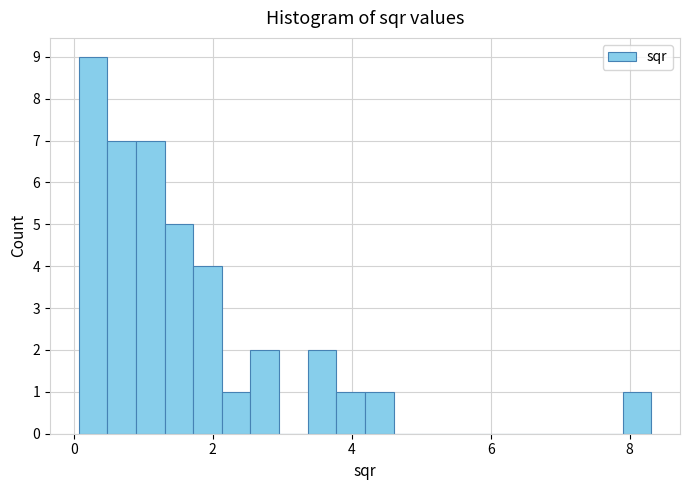

Read against the x-axis, roughly where is the centre of the tallest bar?

0.2